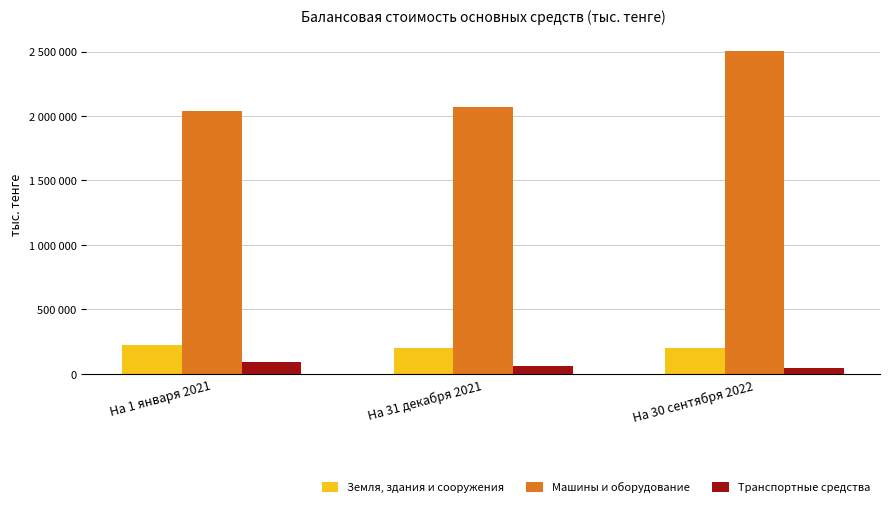

Does the chart contain stacked bars?

No